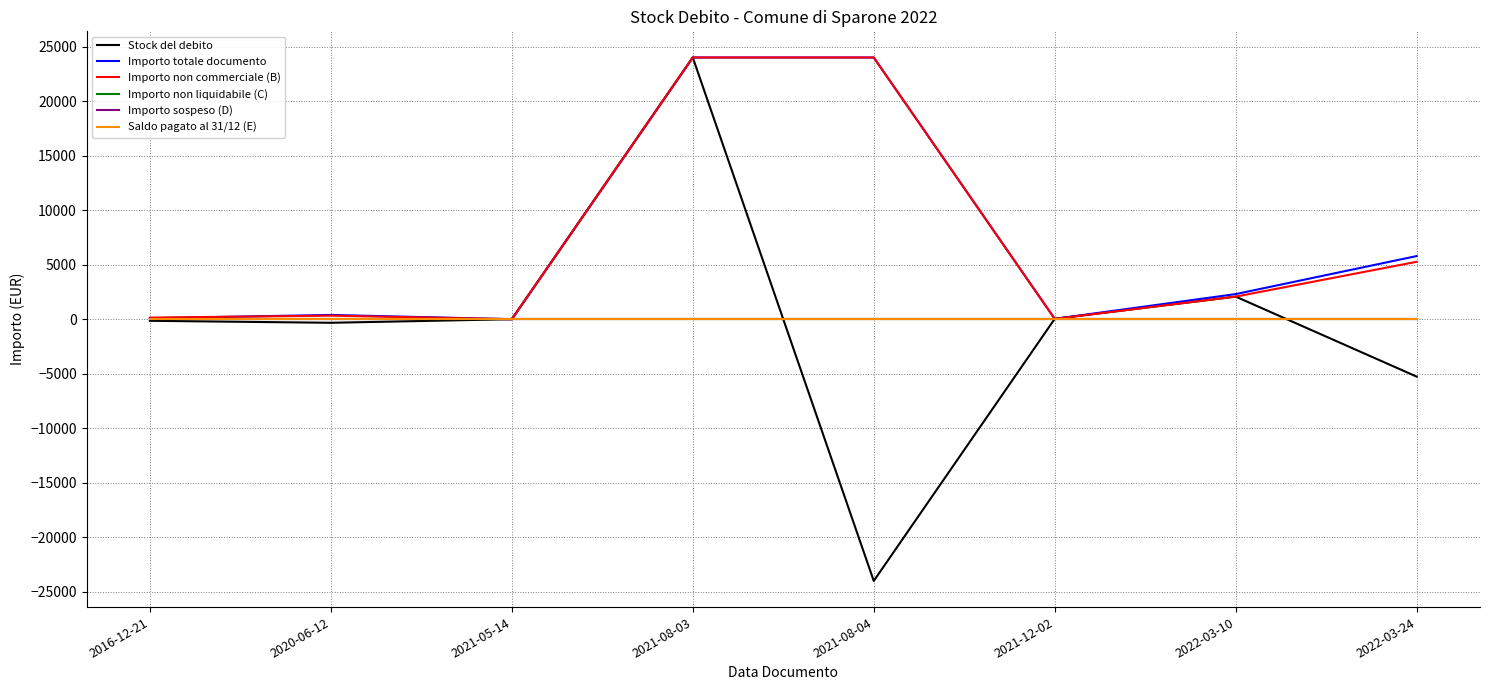

Is it true that Importo totale documento equals 31612.9 at 2021-08-03?

False